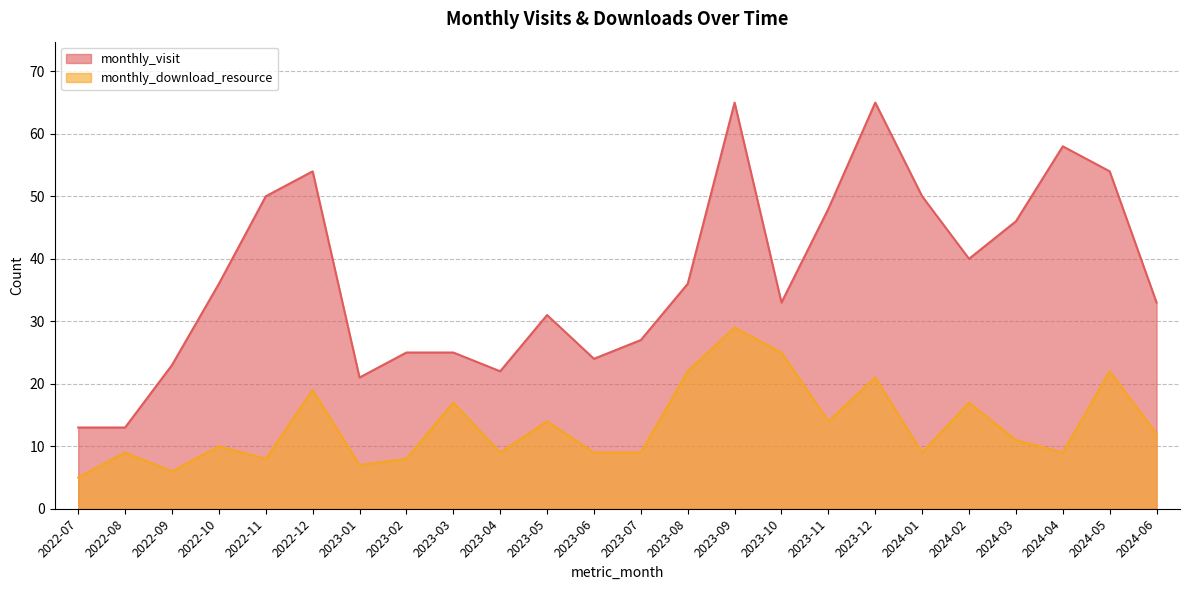

At which category does monthly_download_resource reach its first local peak?

2022-08